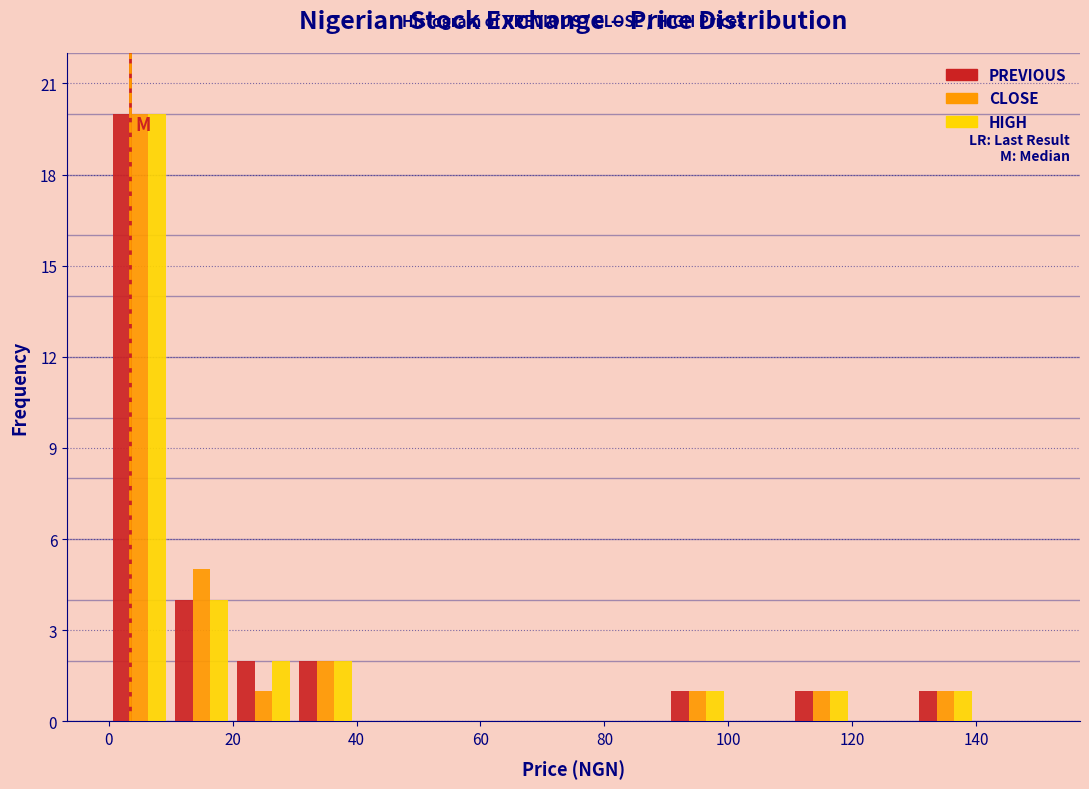

What is the height of the HIGH bar covering 20 to 30 on the x-axis? The values are not printed on the chart, so give them approximately, as read against the axis.

2